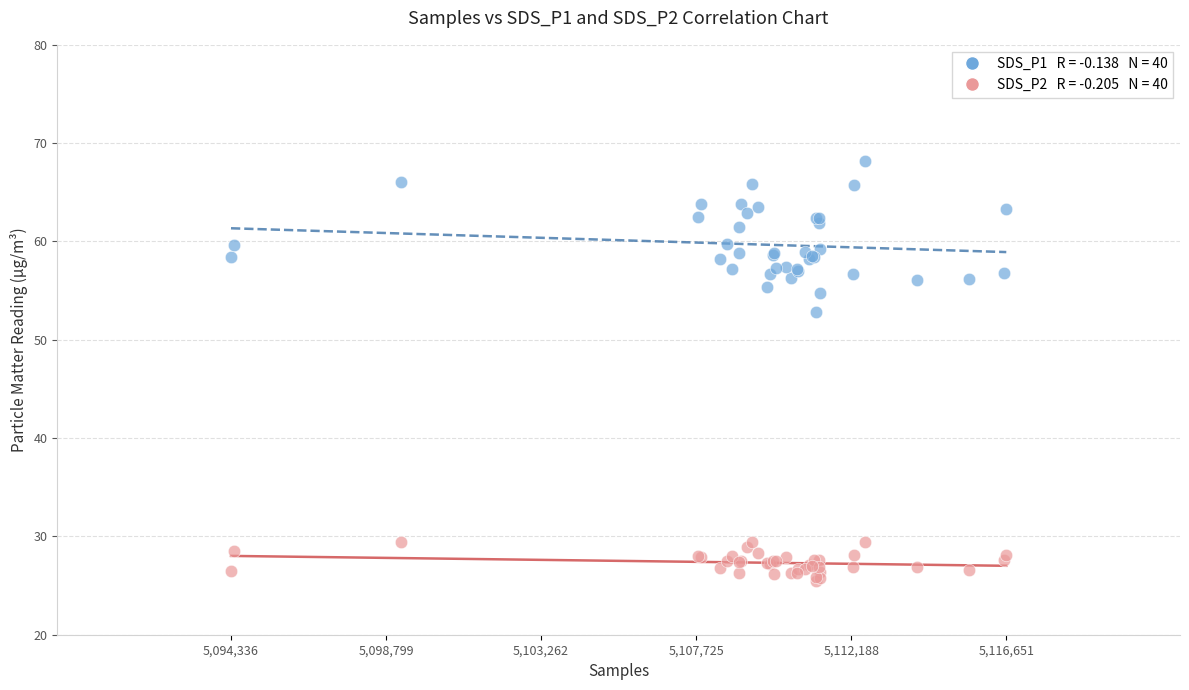

Across all series, what Y value is closest to 46?

52.9